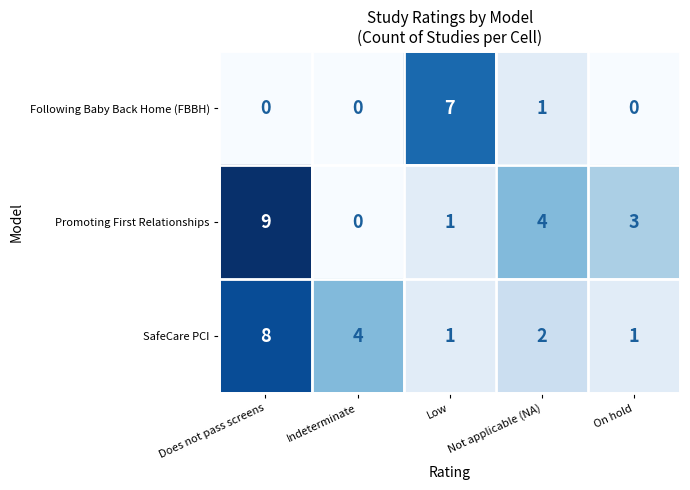

Rank the series by their maximum value, from highest to lowest.

Promoting First Relationships, SafeCare PCI, Following Baby Back Home (FBBH)